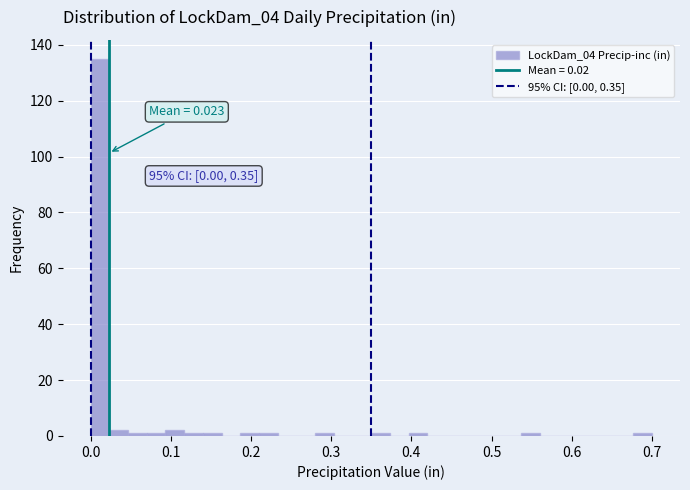

Around what value on the x-axis is the tallest bar? Give the approximate position of its centre, as read against the axis.

0.01